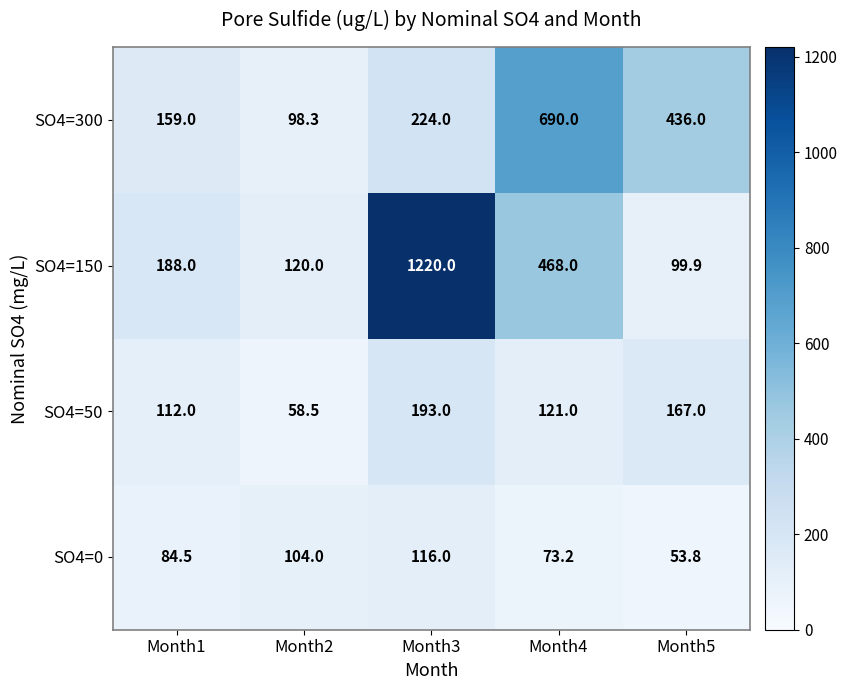

What is the lowest value of the SO4=50 series?

58.5